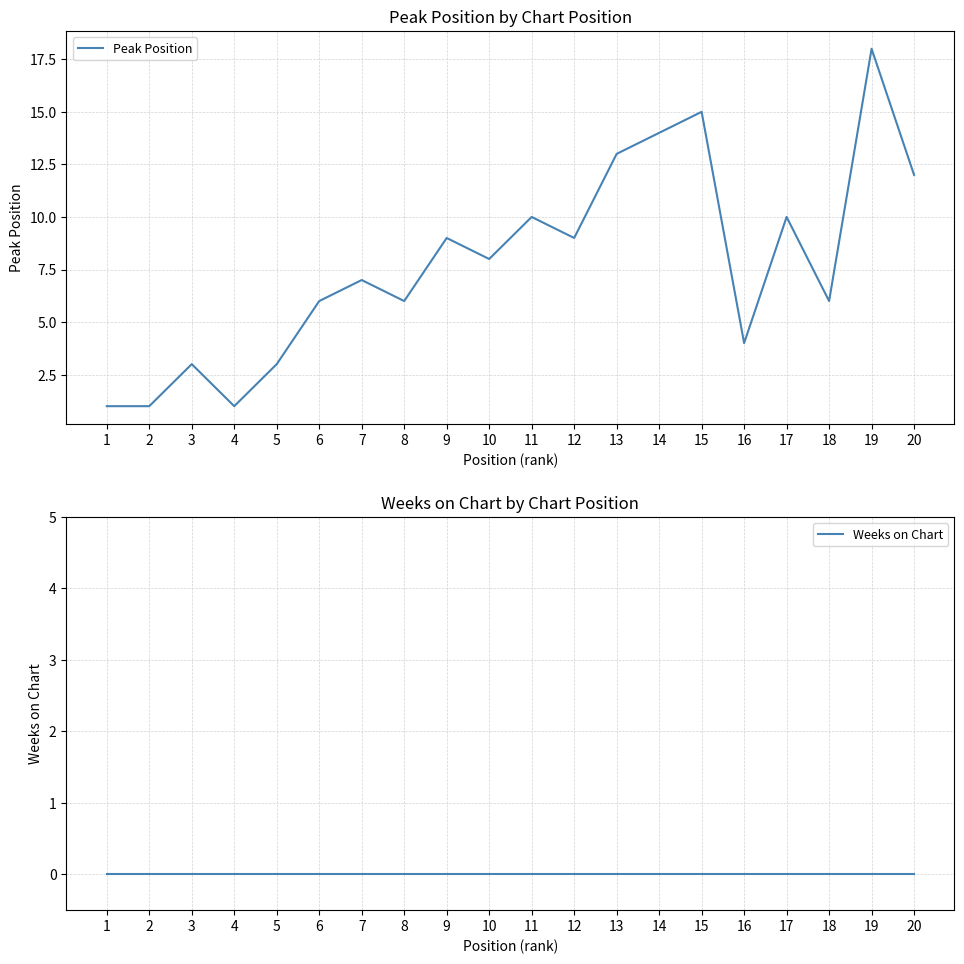

List the labels in order of Peak Position value, smallest first.

1, 2, 4, 3, 5, 16, 6, 8, 18, 7, 10, 9, 12, 11, 17, 20, 13, 14, 15, 19